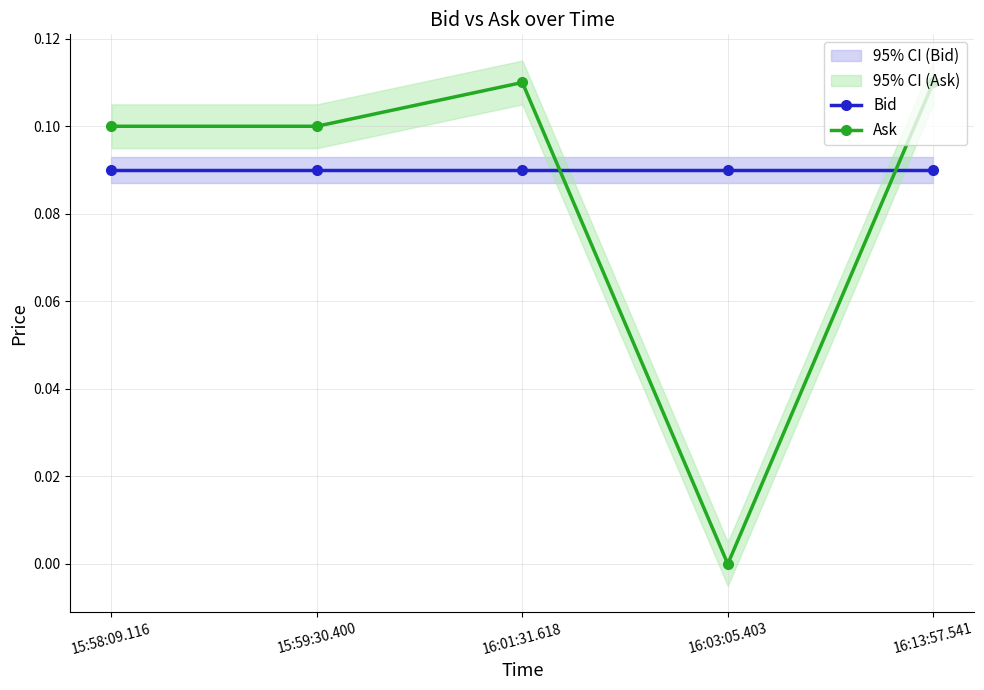

What are all the series names shown in the legend?

Bid, Ask